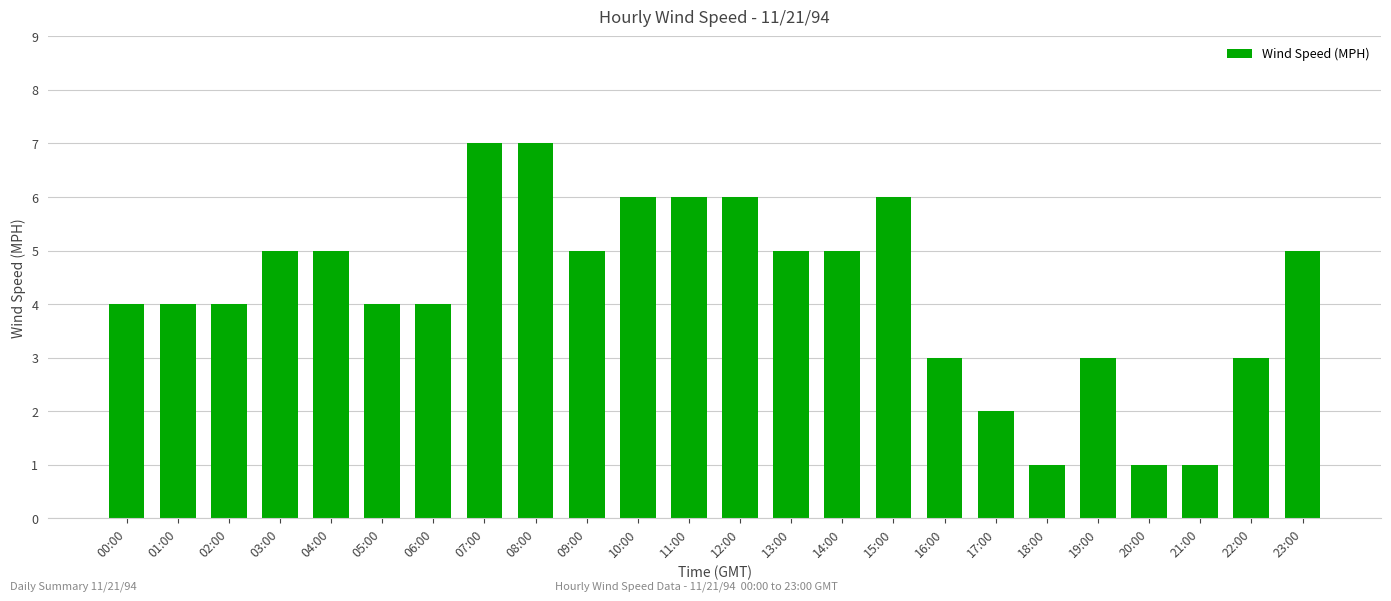

What is the greatest value displayed?

7